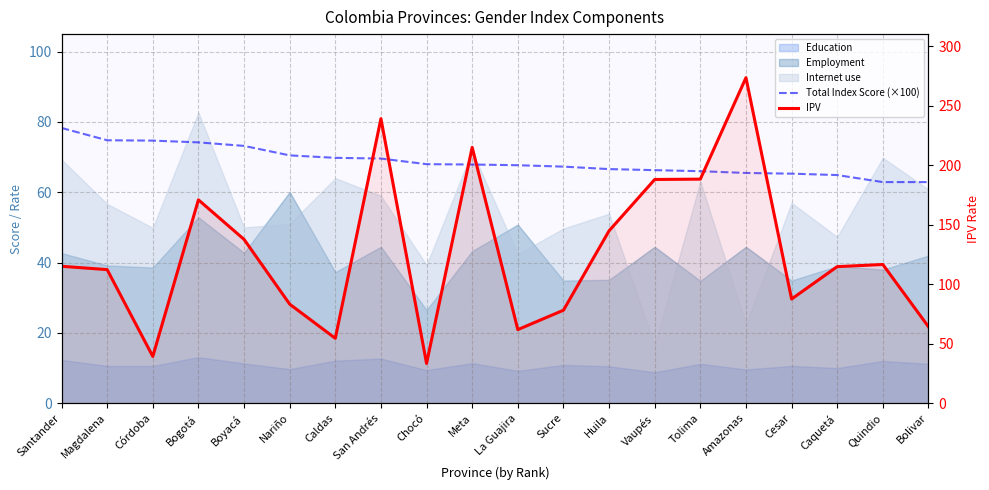

Between Magdalena and Chocó, which series saw the biggest shift?

IPV